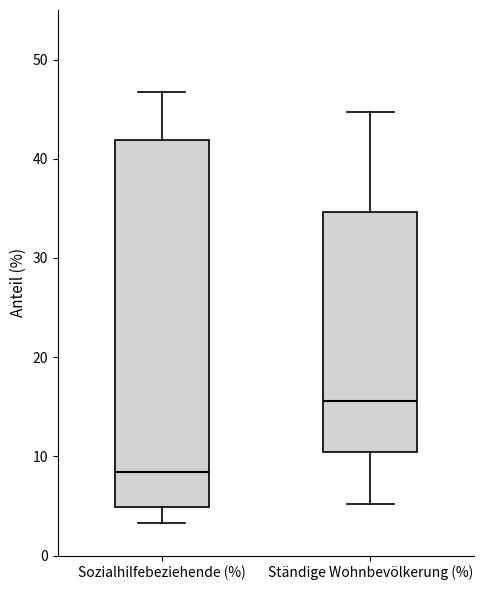

Comparing the boxes themselves (not the whiskers), which one is the tallest?

Sozialhilfebeziehende (%)